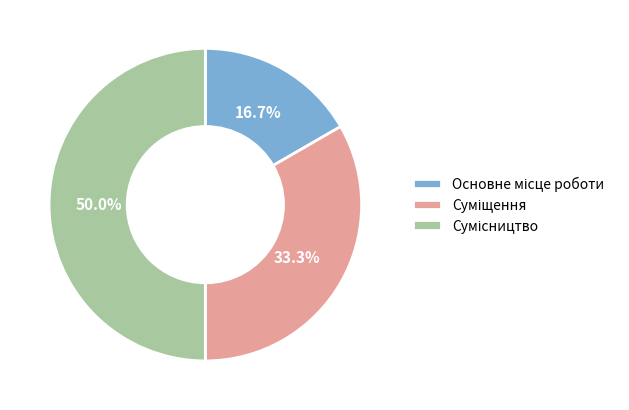

To the nearest percent, what is the combined percentage of Основне місце роботи and Сумісництво?

67%